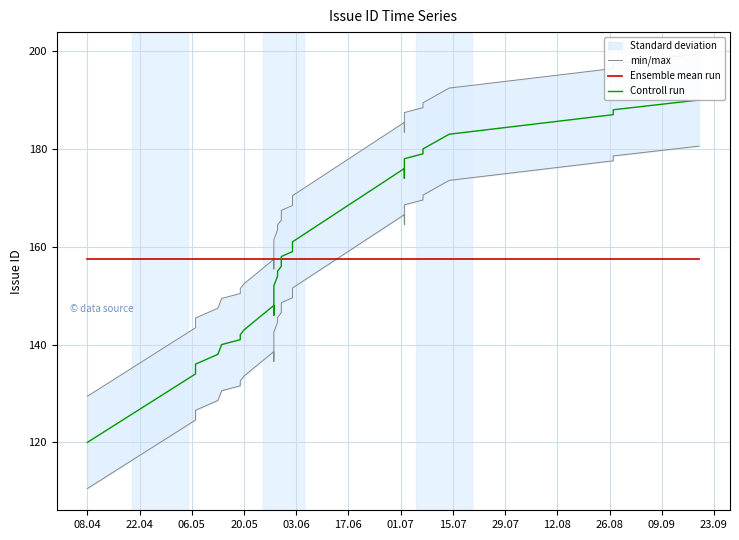

At which label is Ensemble mean run closest to 157?

08.04